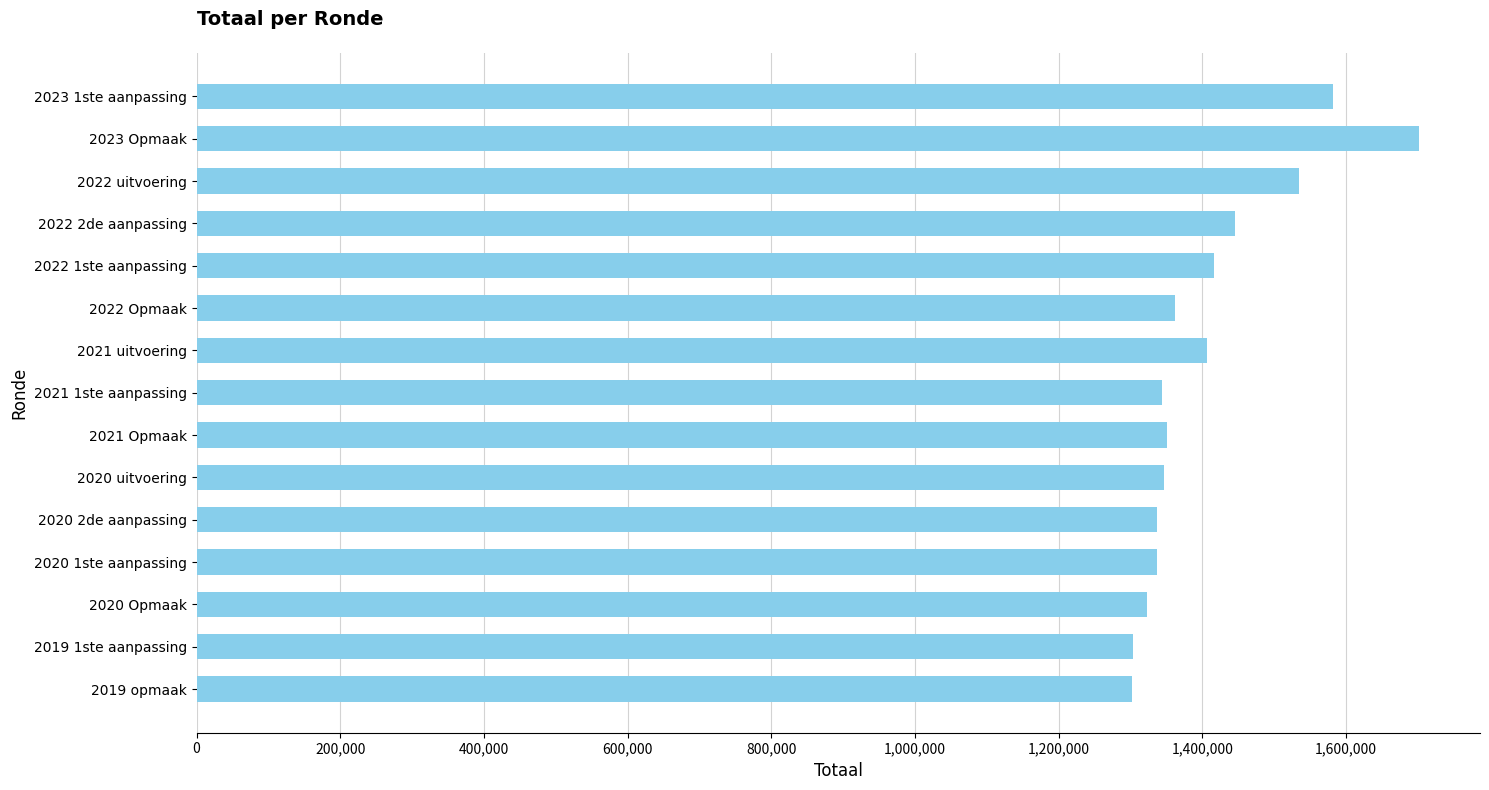

What is the label of the 11th bar from the bottom?

2022 1ste aanpassing